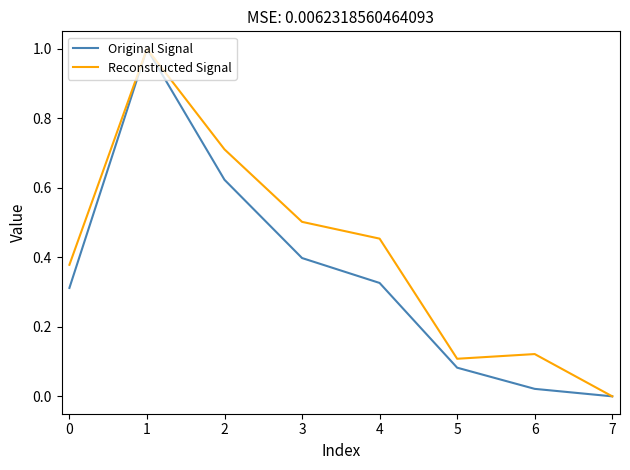

Is the value of Original Signal at 5 greater than the value of Reconstructed Signal at 4?

No